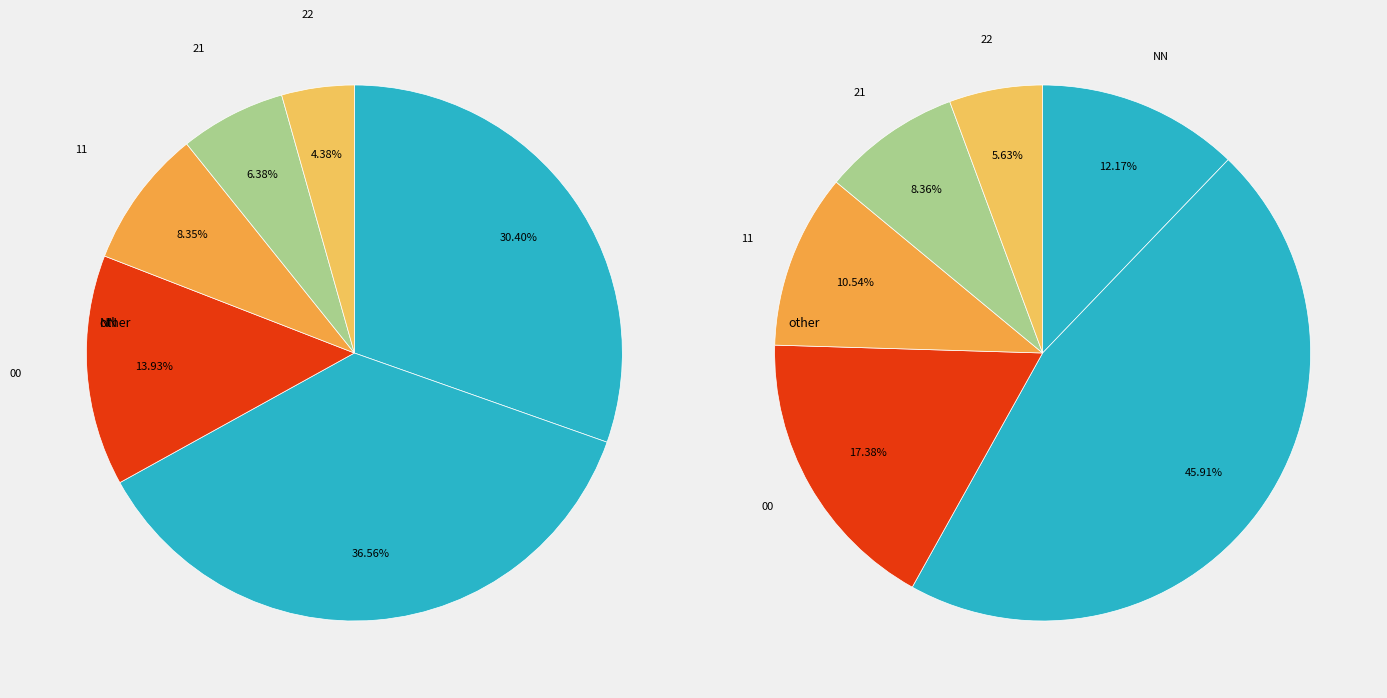

Which slice is the largest?

other